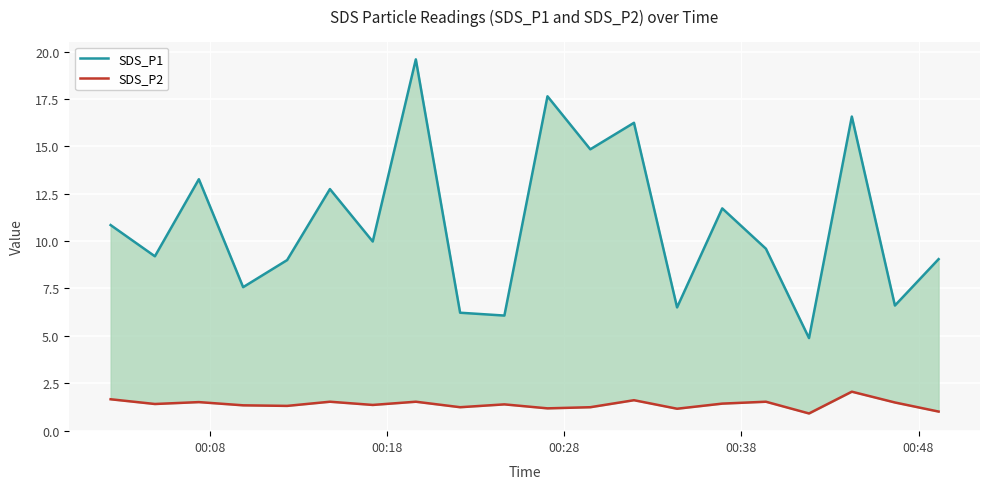

True or false: SDS_P1 and SDS_P2 cross at least once.

False